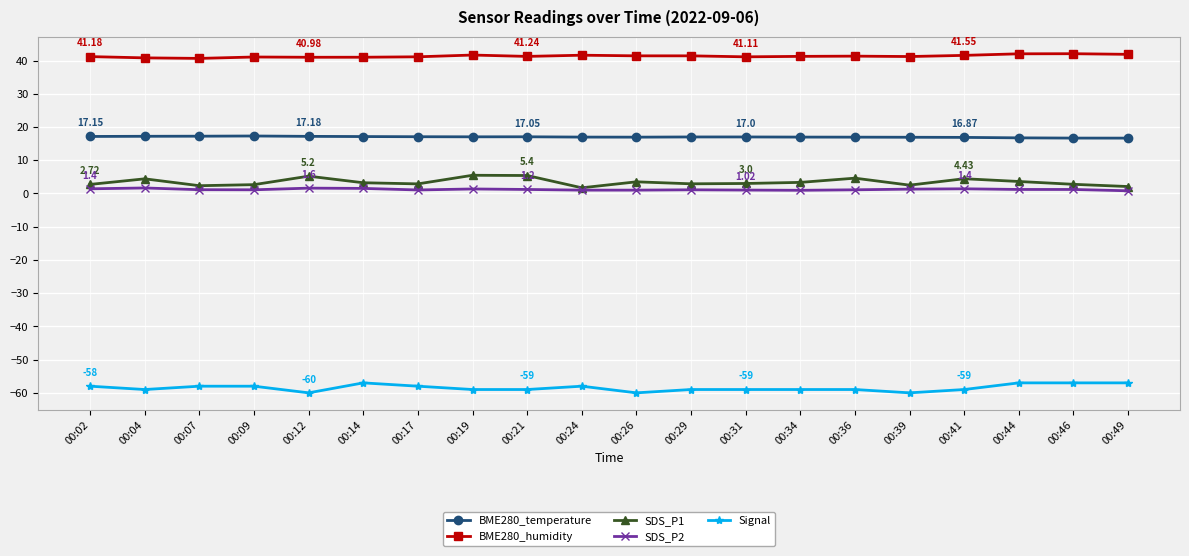

The value of BME280_humidity at 00:39 is 41.2. True or false?

True